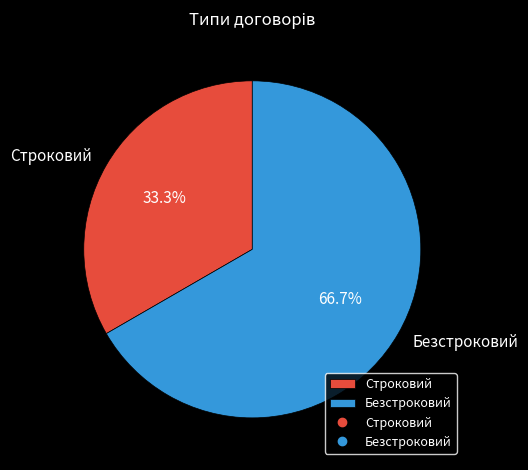

To the nearest percent, what portion does Строковий represent?

33%